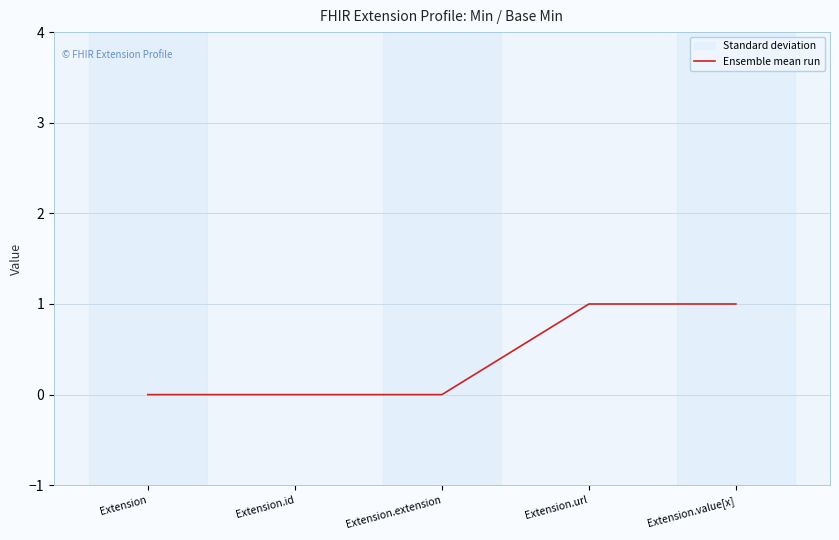

What is the difference between the maximum and minimum values?

1